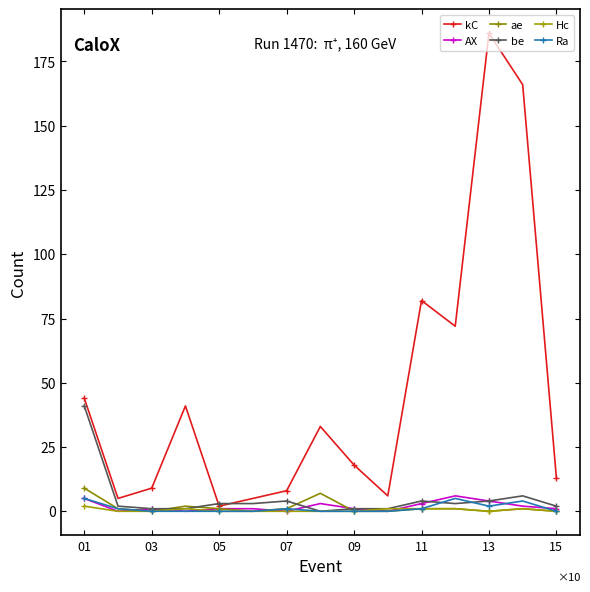

True or false: Hc and Ra intersect in this chart.

False